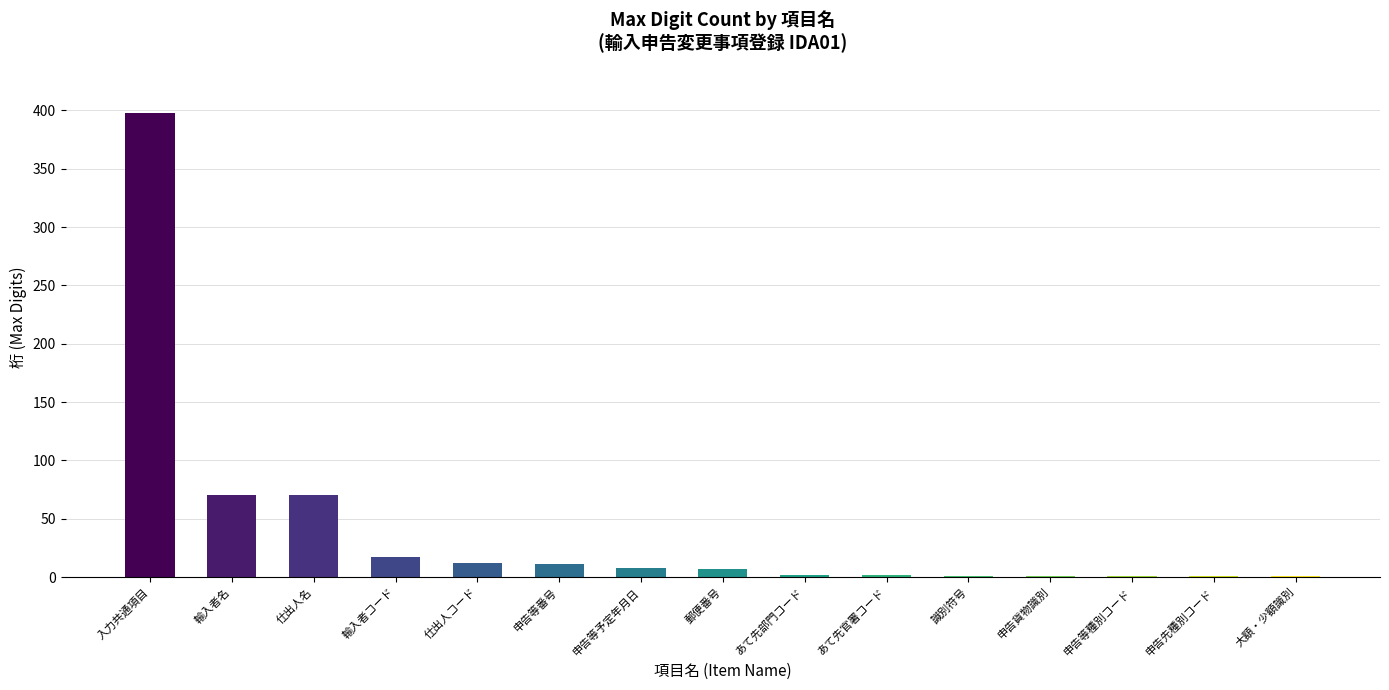

How many categories are shown in the chart?

15